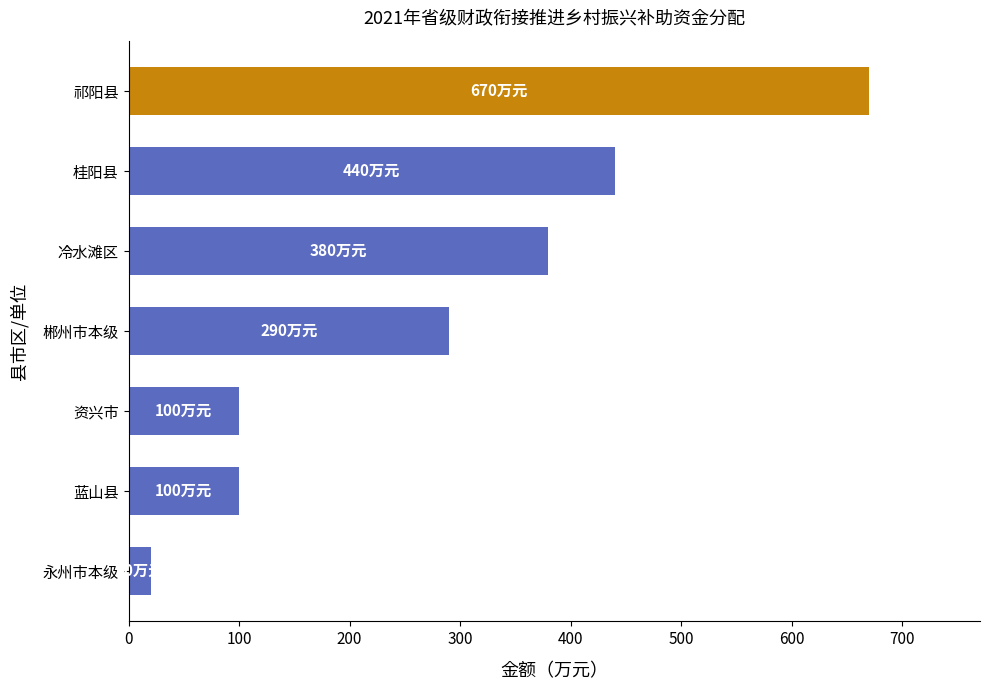

What is the smallest value displayed?

20